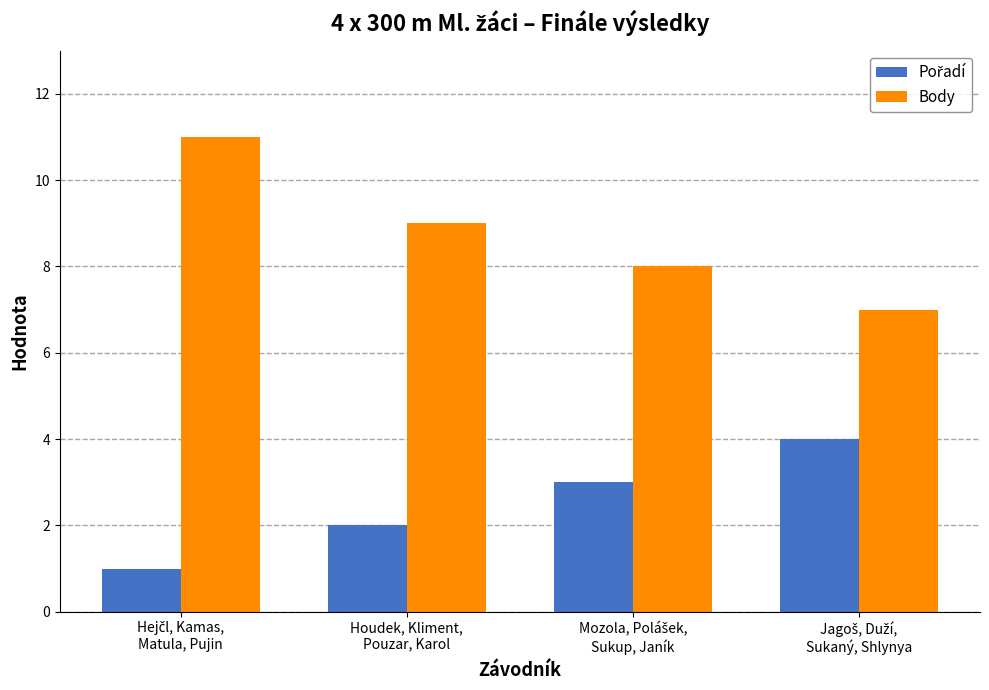

What is the greatest value displayed?

11